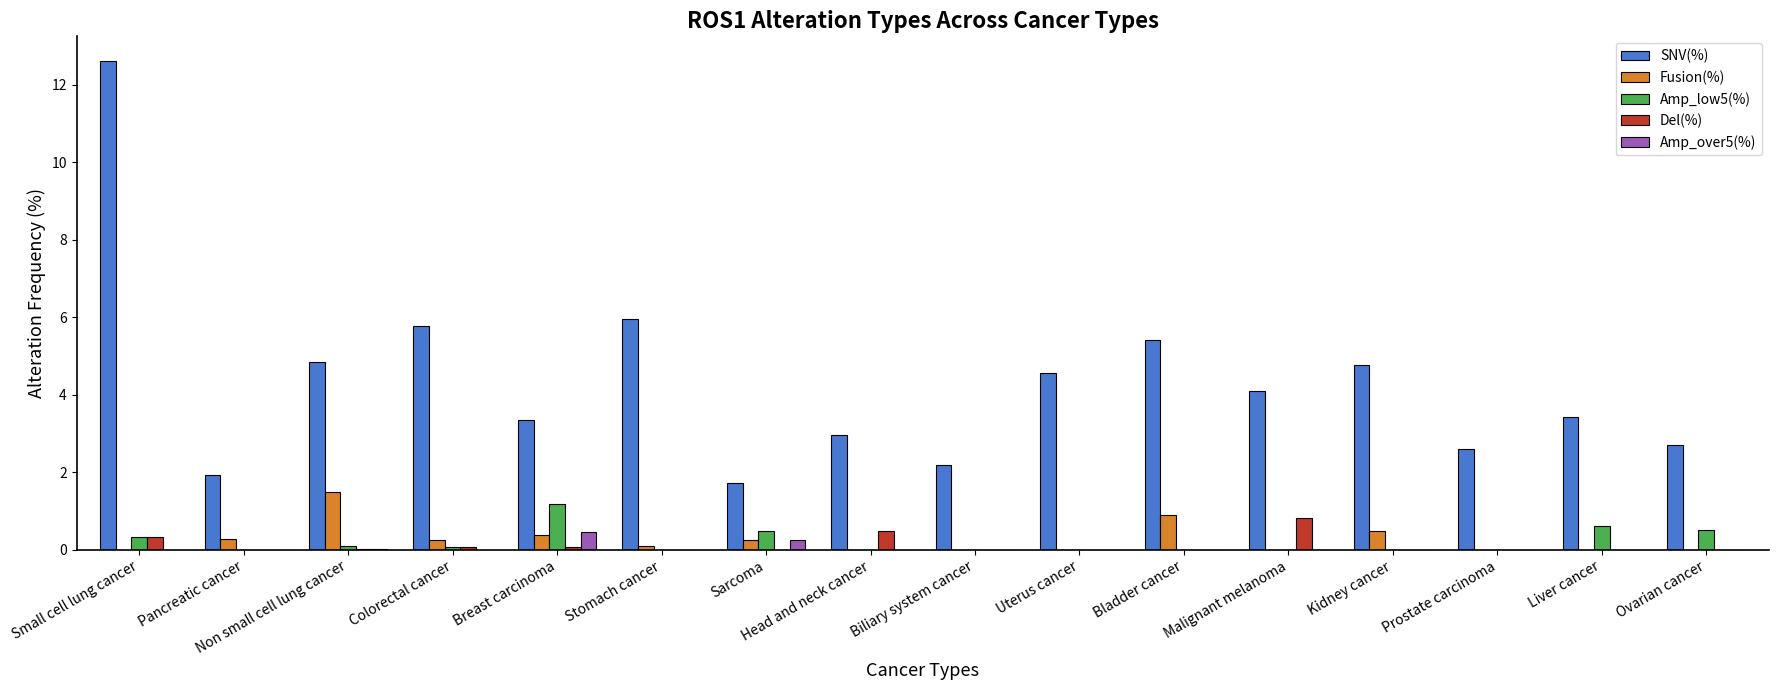

Is it true that Del(%) equals 0.0 at Non small cell lung cancer?

True